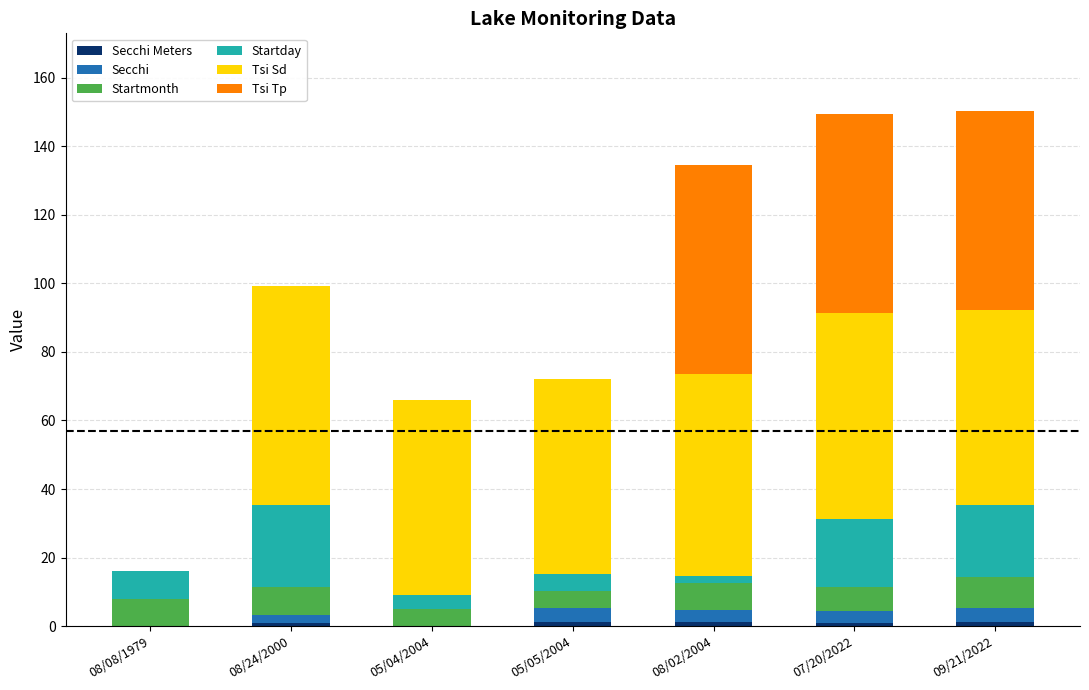

Are the bars grouped side by side (vs. stacked)?

No